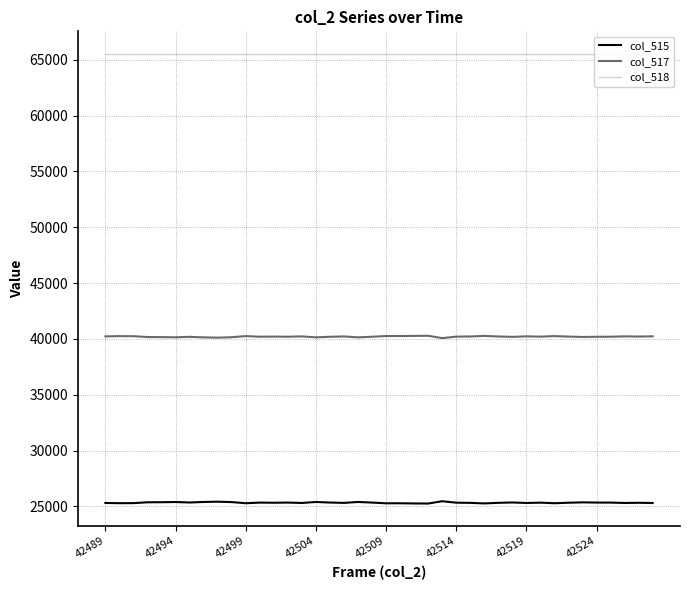

How many interior local peaks does the col_517 series have?

12